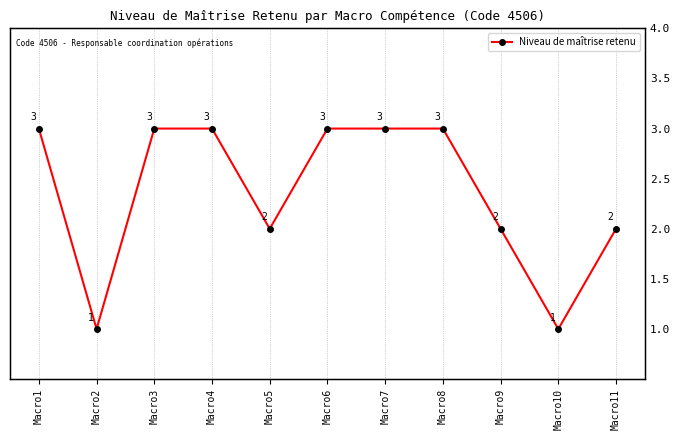

Rank the categories by value from highest to lowest.

Macro1, Macro3, Macro4, Macro6, Macro7, Macro8, Macro5, Macro9, Macro11, Macro2, Macro10